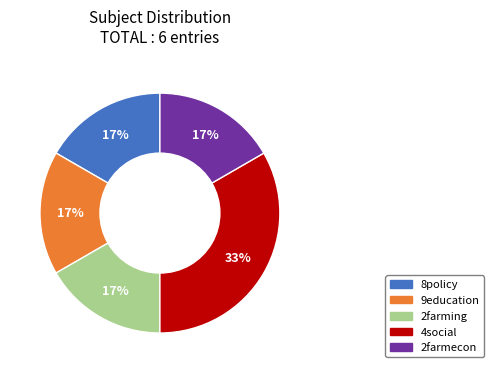

Does 9education represent more than half of the total?

No